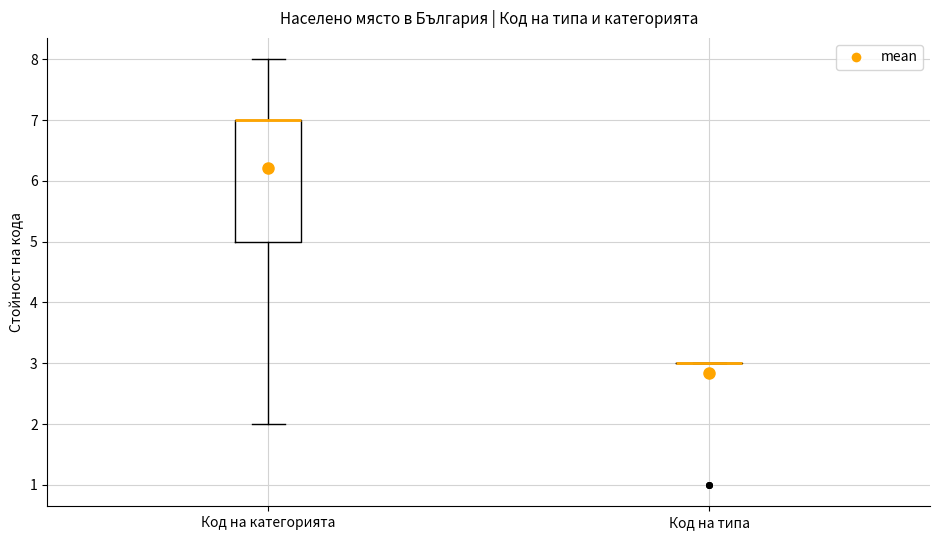

Where is the upper edge of the box for Код на категорията on the y-axis? The values are not printed on the chart, so give them approximately, as read against the axis.

7